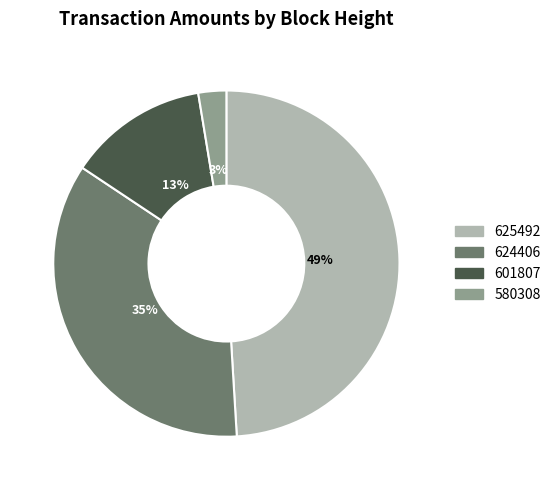

Is there any slice that represents more than half of the pie?

No